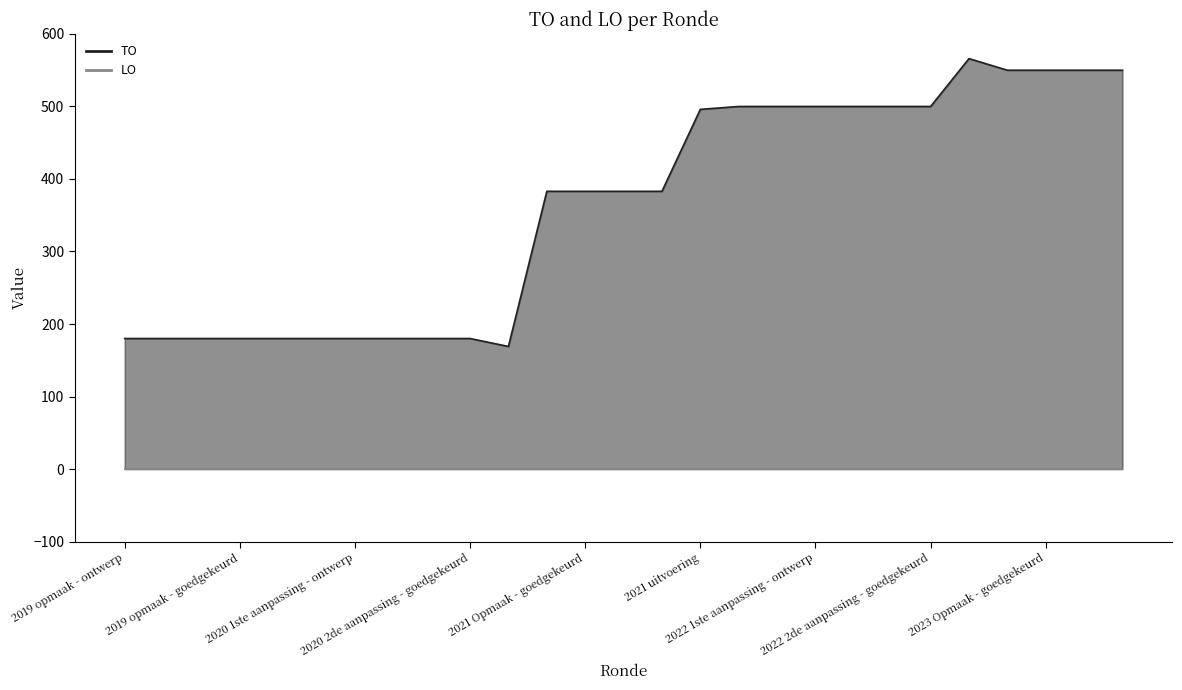

The value at 2022 2de aanpassing - ontwerp is 780. True or false?

False